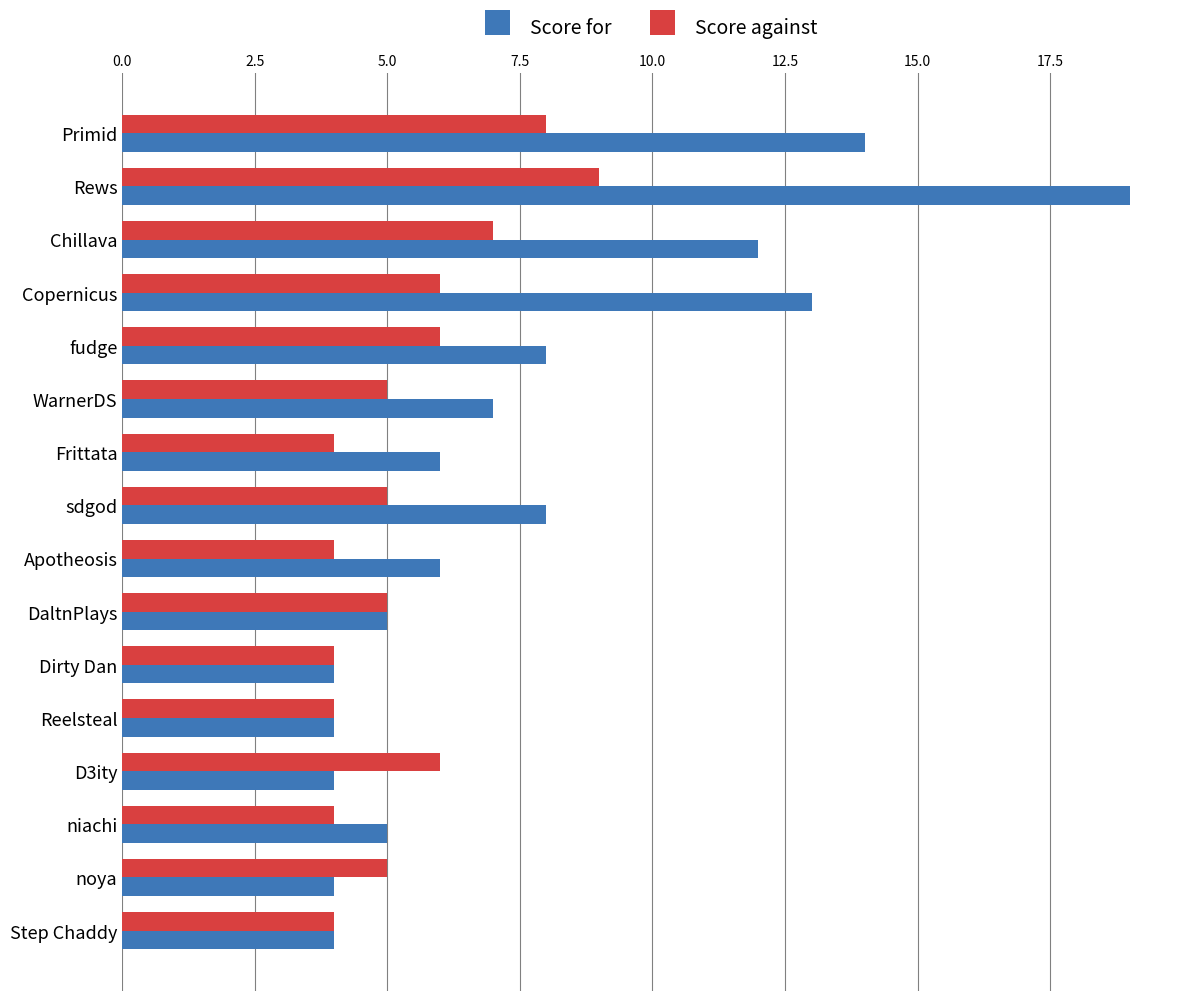

What is the greatest value displayed?

19